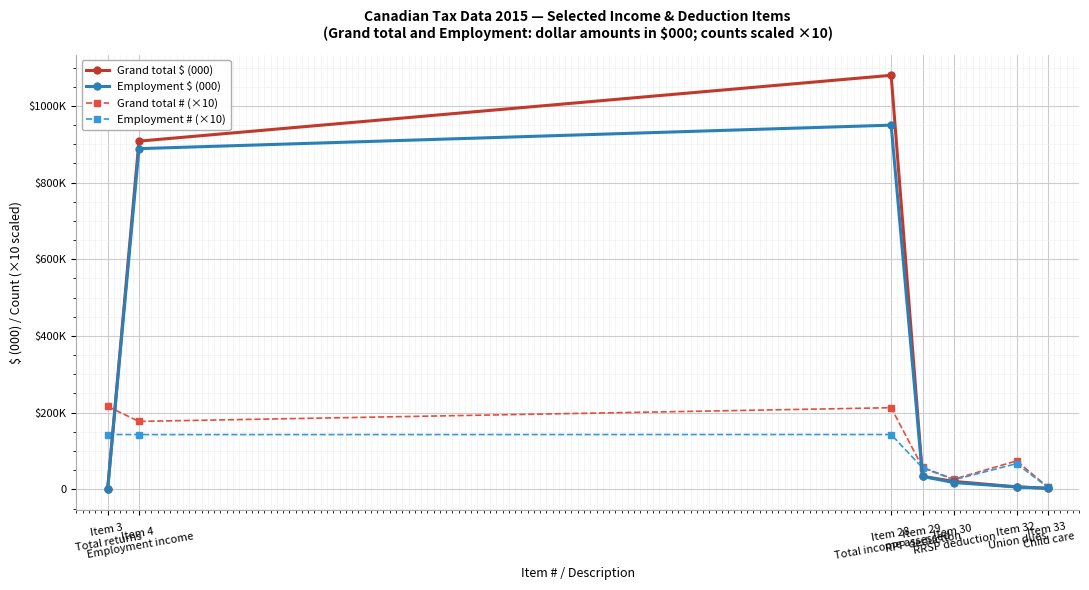

At how many categories does at least one series exceed 179660?

3